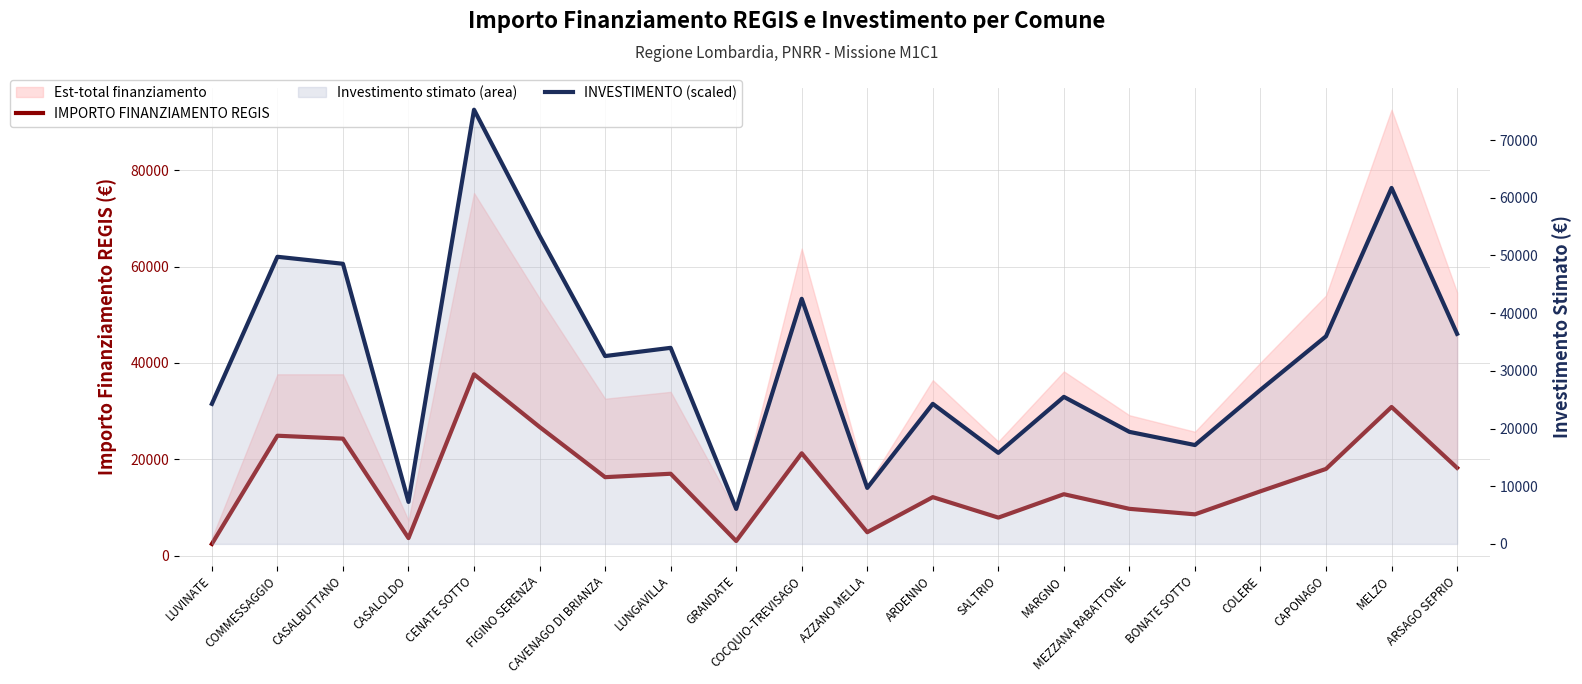

Reading left to right, what are all the values shown in this chart?

IMPORTO FINANZIAMENTO REGIS: LUVINATE=2428	COMMESSAGGIO=24887	CASALBUTTANO=24280	CASALOLDO=3642	CENATE SOTTO=37634	FIGINO SERENZA=26708	CAVENAGO DI BRIANZA=16283	LUNGAVILLA=16996	GRANDATE=3035	COCQUIO-TREVISAGO=21245	AZZANO MELLA=4856	ARDENNO=12140	SALTRIO=7891	MARGNO=12747	MEZZANA RABATTONE=9712	BONATE SOTTO=8570	COLERE=13354	CAPONAGO=17997	MELZO=30852	ARSAGO SEPRIO=18210
INVESTIMENTO (scaled): LUVINATE=24280	COMMESSAGGIO=49774	CASALBUTTANO=48560	CASALOLDO=7284	CENATE SOTTO=75268	FIGINO SERENZA=53416	CAVENAGO DI BRIANZA=32566	LUNGAVILLA=33992	GRANDATE=6070	COCQUIO-TREVISAGO=42490	AZZANO MELLA=9712	ARDENNO=24280	SALTRIO=15782	MARGNO=25494	MEZZANA RABATTONE=19424	BONATE SOTTO=17140	COLERE=26708	CAPONAGO=35994	MELZO=61704	ARSAGO SEPRIO=36420